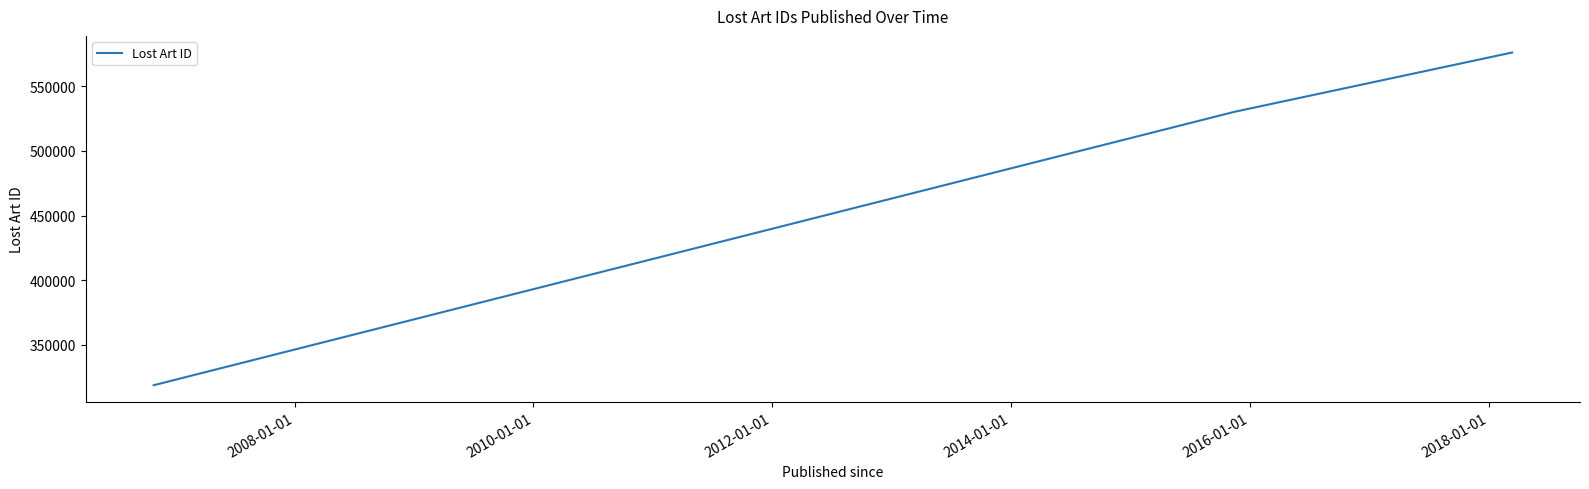

What is the difference between the maximum and minimum values?

257709